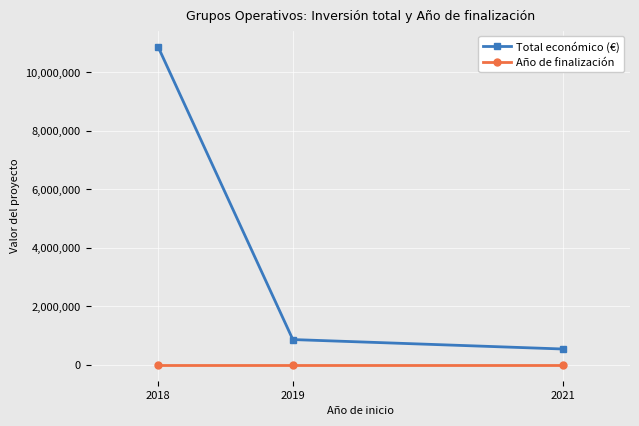

List the series in order of their peak value, lowest first.

Año de finalización, Total económico (€)